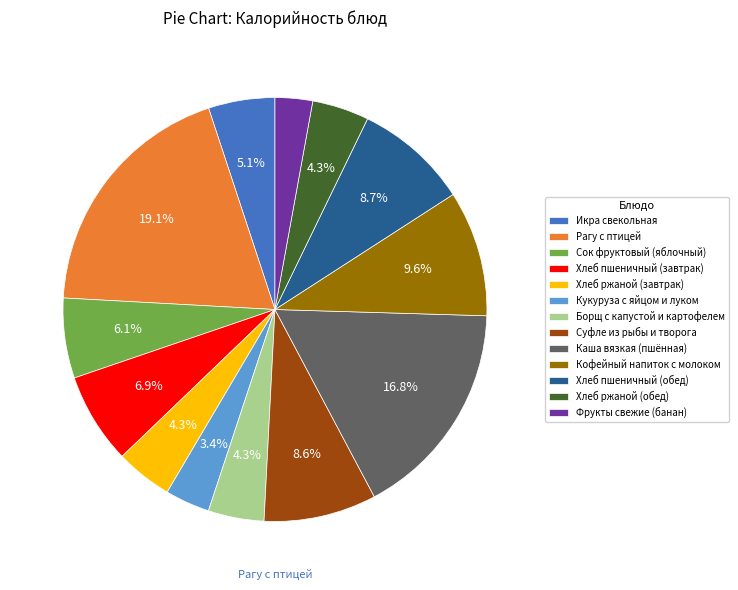

Approximately how many times larger is the value at Хлеб пшеничный (завтрак) compared to Икра свекольная?

1.4